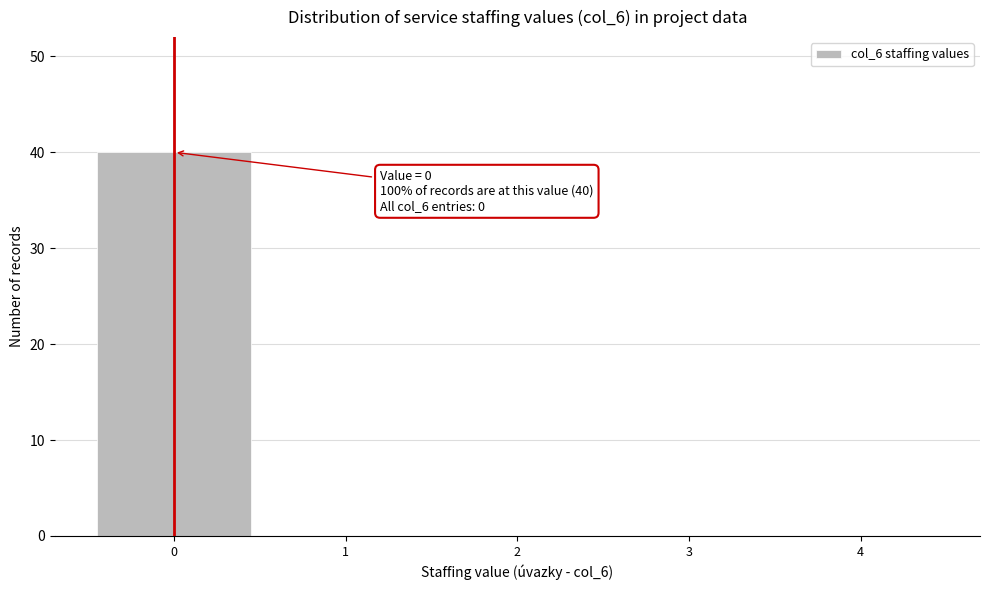

Which range on the x-axis has the tallest bar?

-0.5 to 0.5